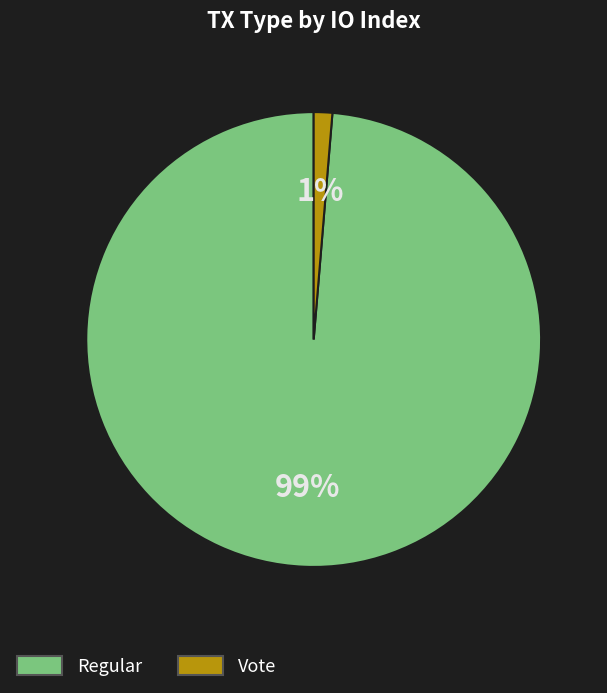

Is the sum of Regular and Vote greater than half?

Yes